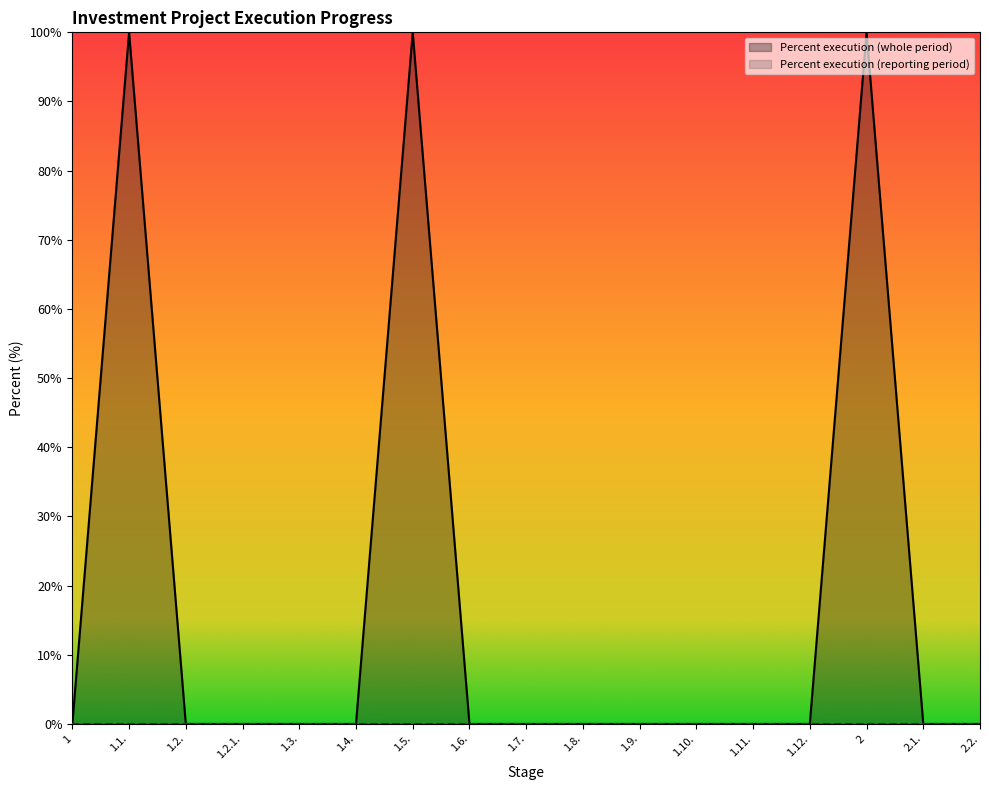

Which has a higher value, 1.9. or 1.1.?

1.1.